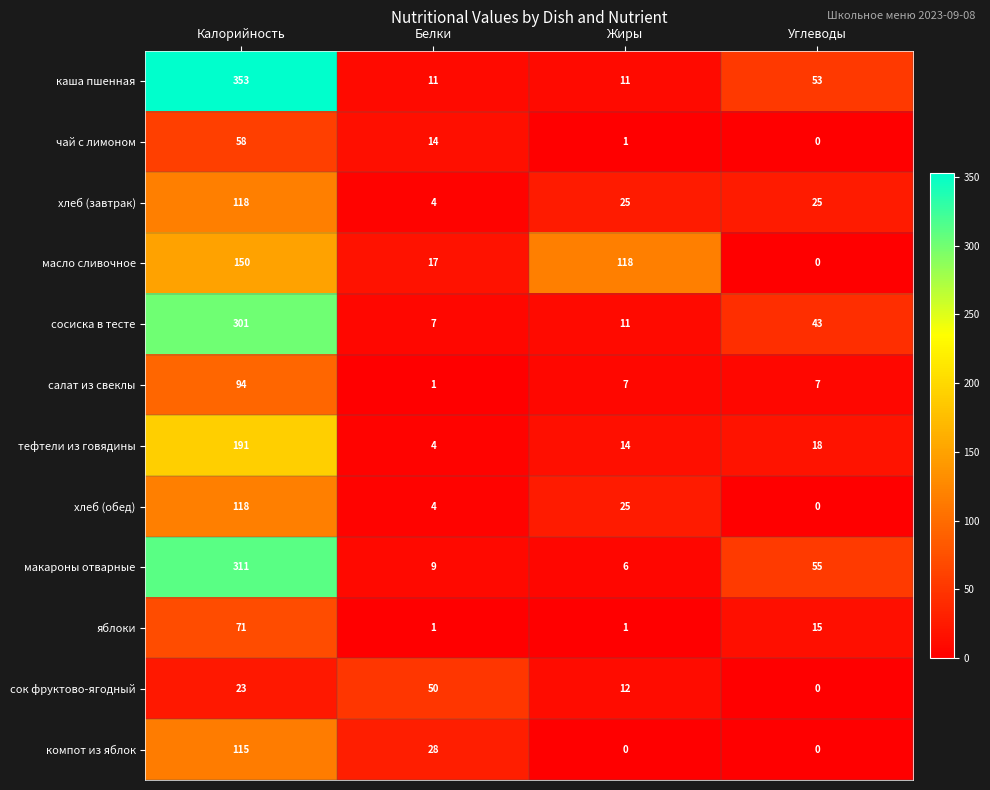

Which series changed the most between Калорийность and Углеводы?

каша пшенная